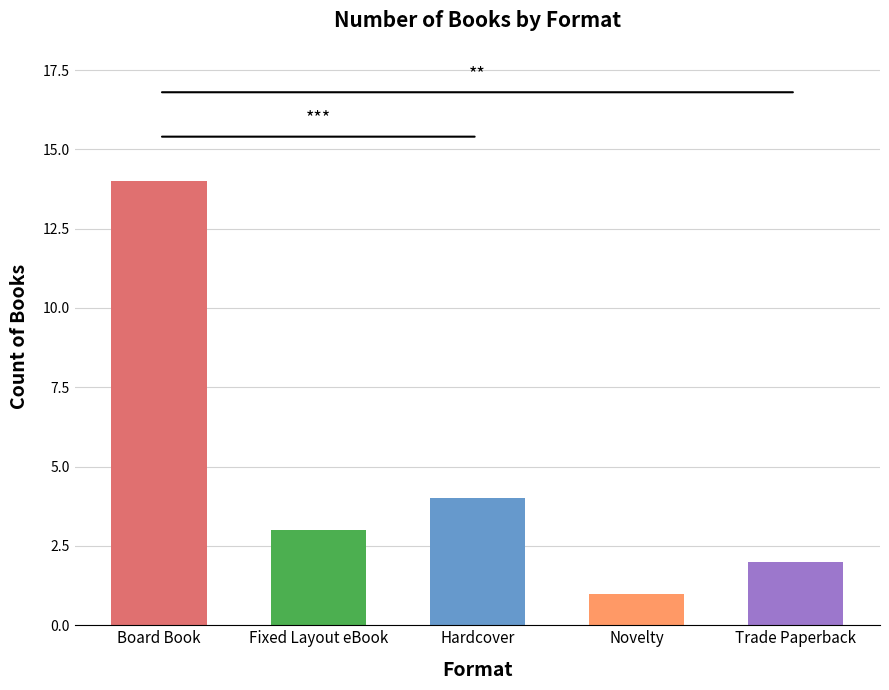

Does the chart contain stacked bars?

No